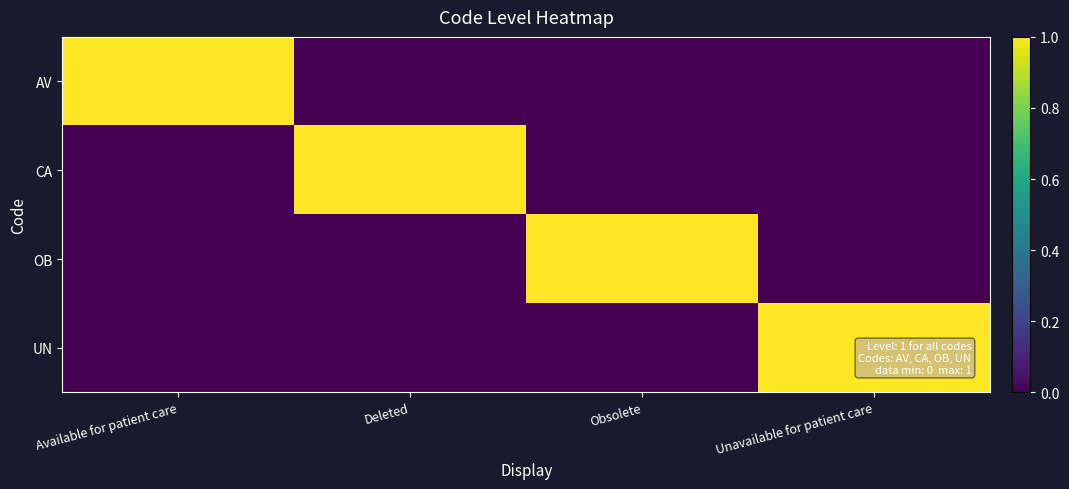

How many series are shown in this chart?

4